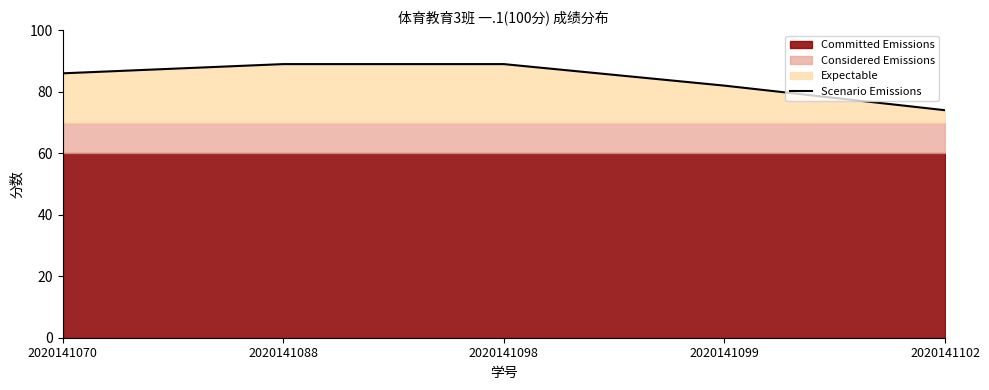

What is the ratio of the value at 2020141070 to the value at 2020141098?

1.0